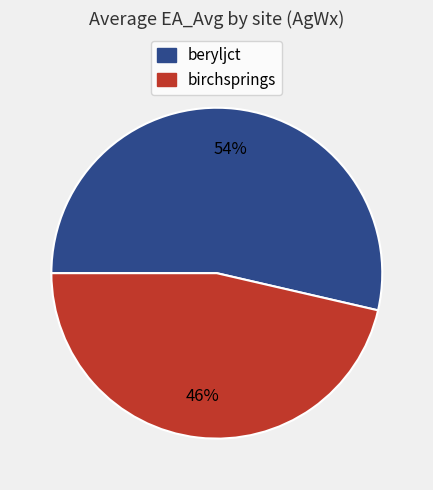

To the nearest percent, what portion does birchsprings represent?

46%